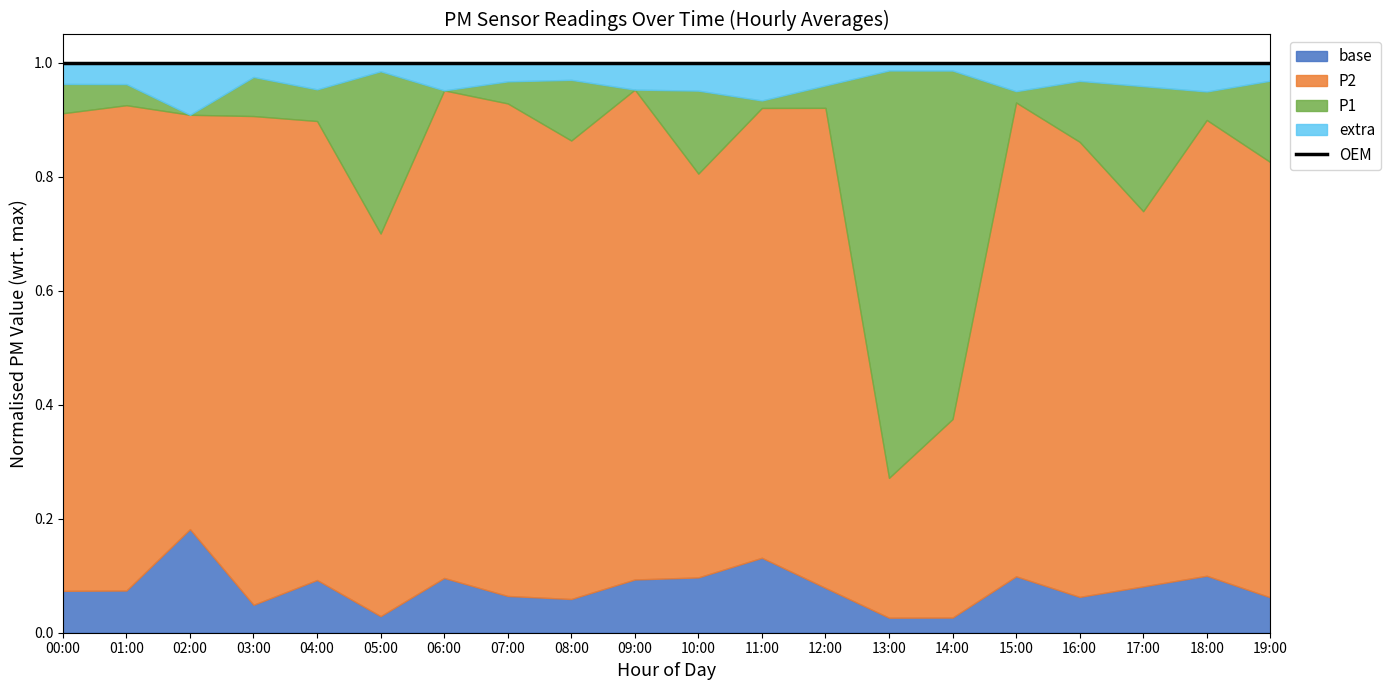

The ratio_P2 series shows 0.0 at 05:00. True or false?

False